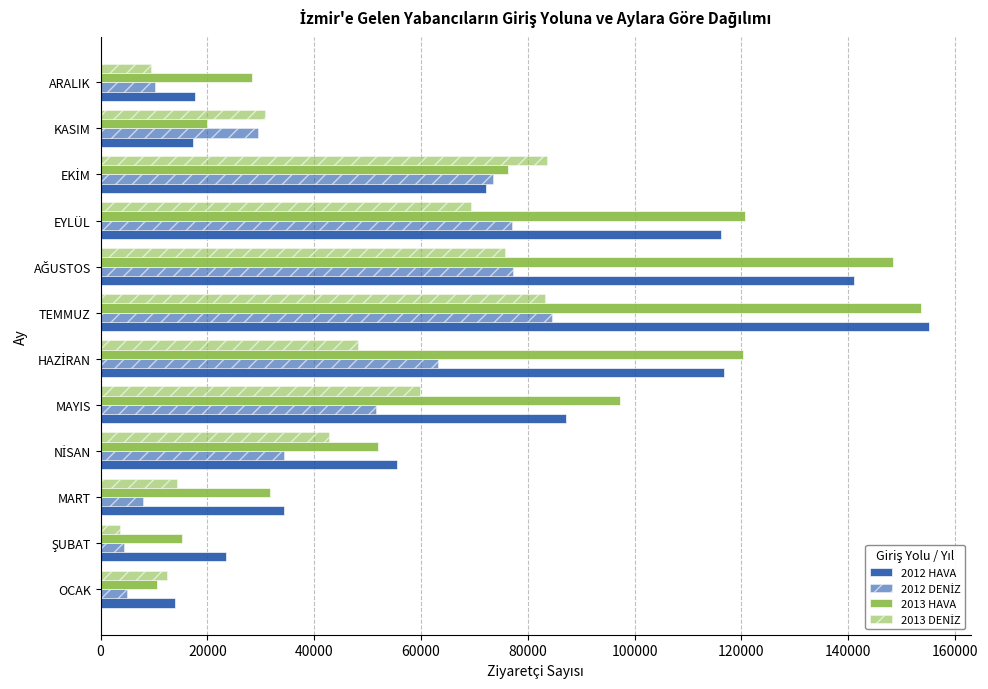

Count the number of categories in the chart.

12